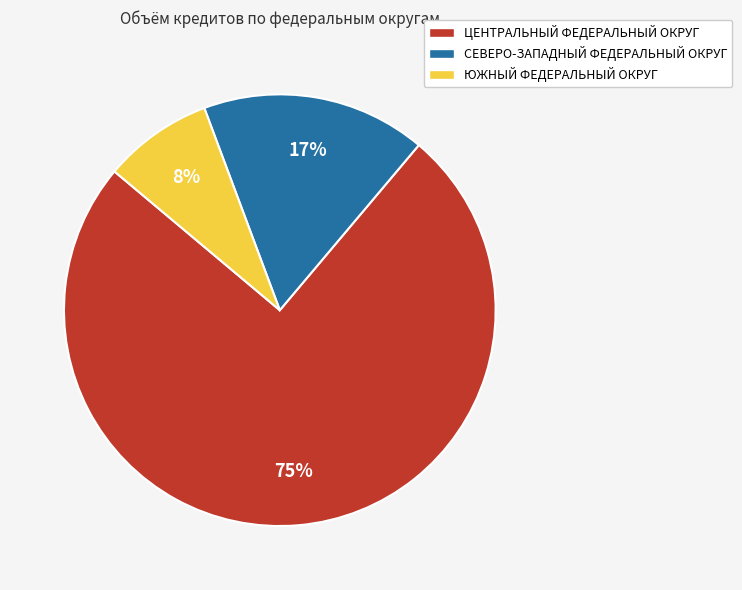

Between ЮЖНЫЙ ФЕДЕРАЛЬНЫЙ ОКРУГ and ЦЕНТРАЛЬНЫЙ ФЕДЕРАЛЬНЫЙ ОКРУГ, which is larger?

ЦЕНТРАЛЬНЫЙ ФЕДЕРАЛЬНЫЙ ОКРУГ